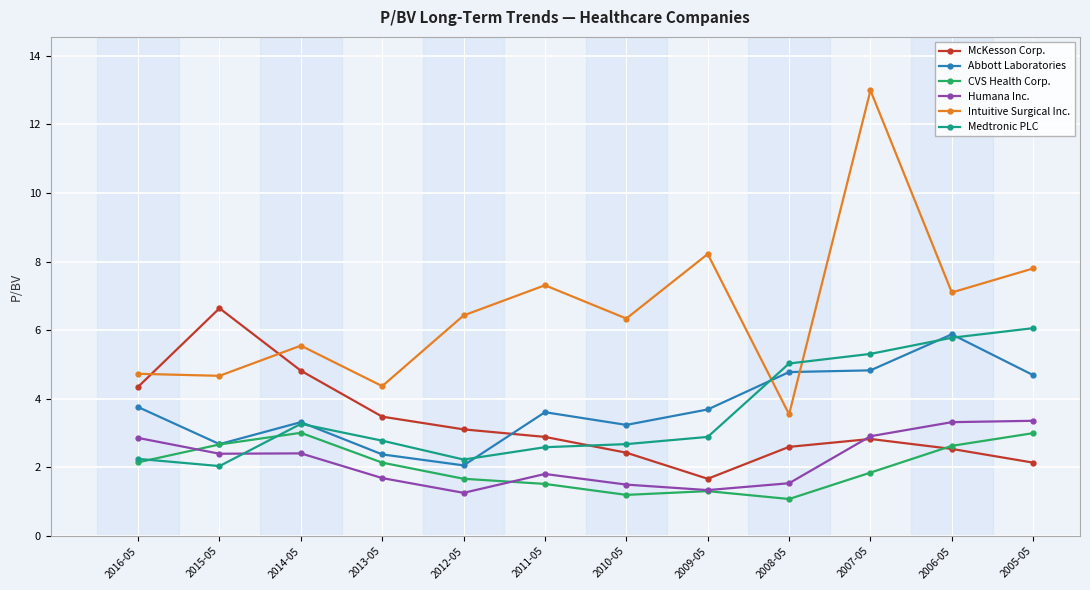

What is the difference between the maximum and second lowest values in the Medtronic PLC series?

3.8